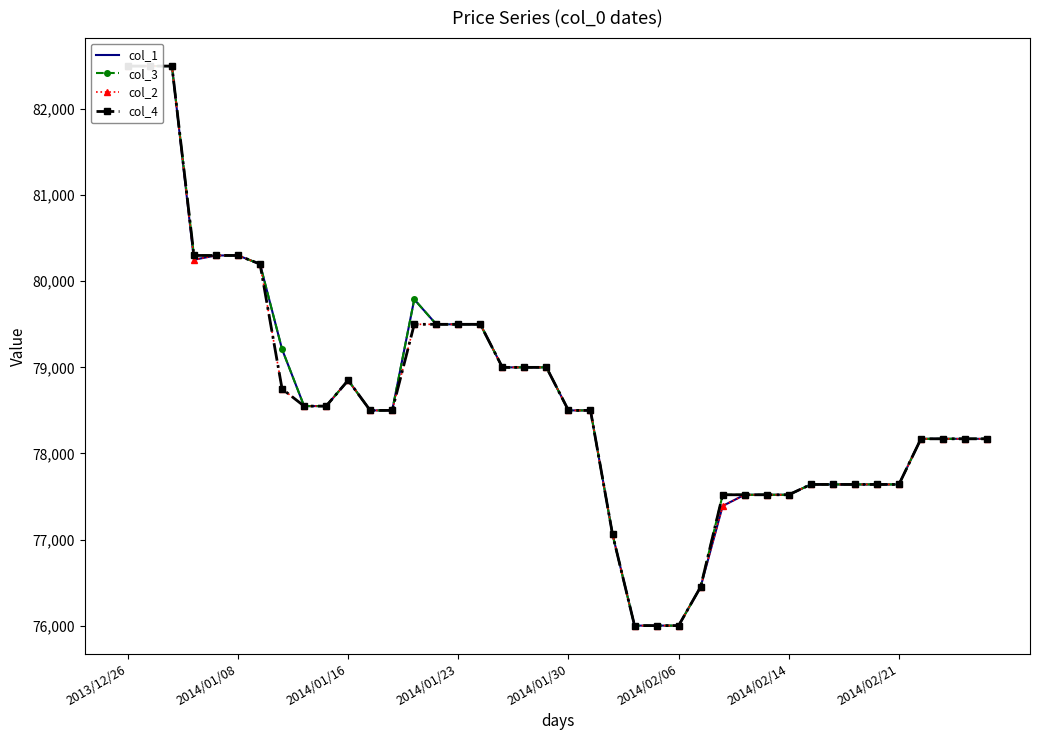

True or false: col_3 and col_2 cross at least once.

False